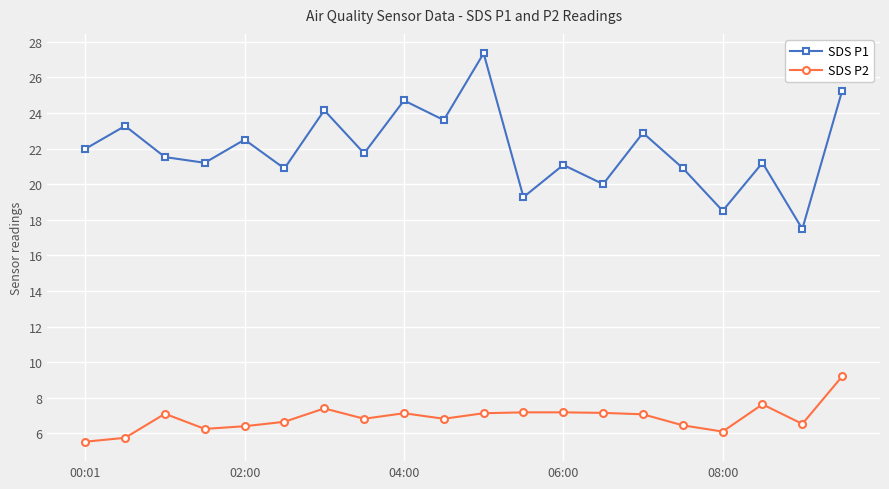

Rank the series by their average value, from highest to lowest.

SDS P1, SDS P2